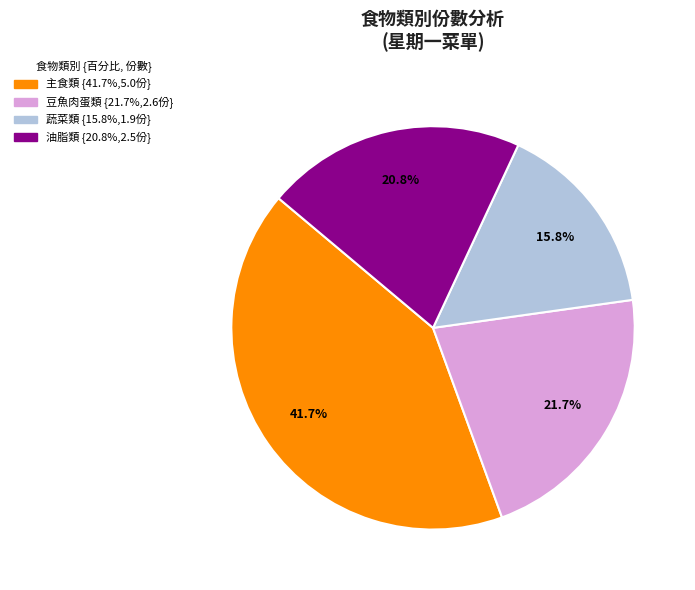

Does any single category account for the majority?

No